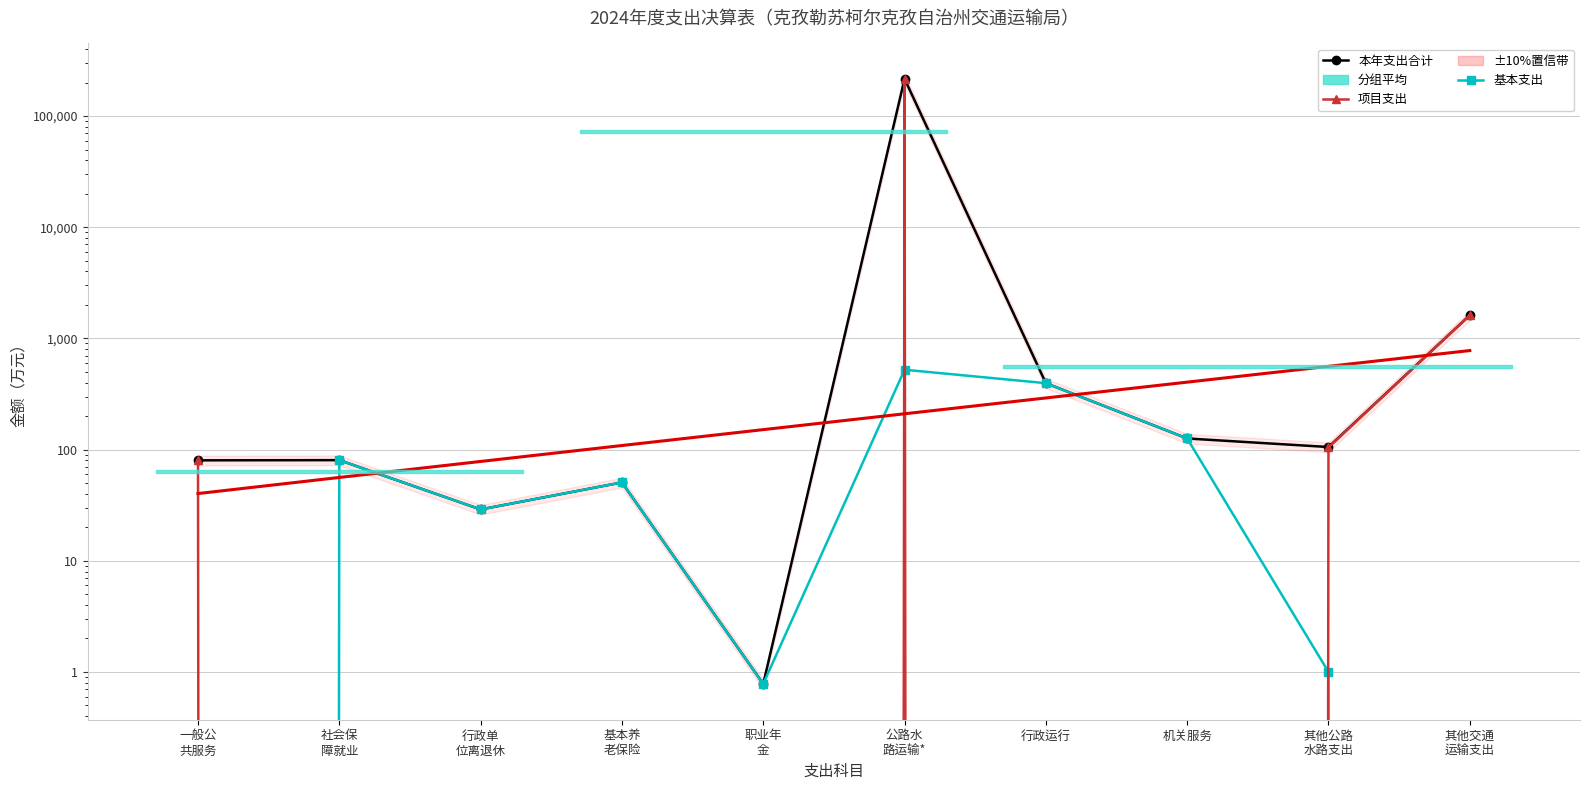

At which category does the chart reach its minimum across all series?

一般公
共服务